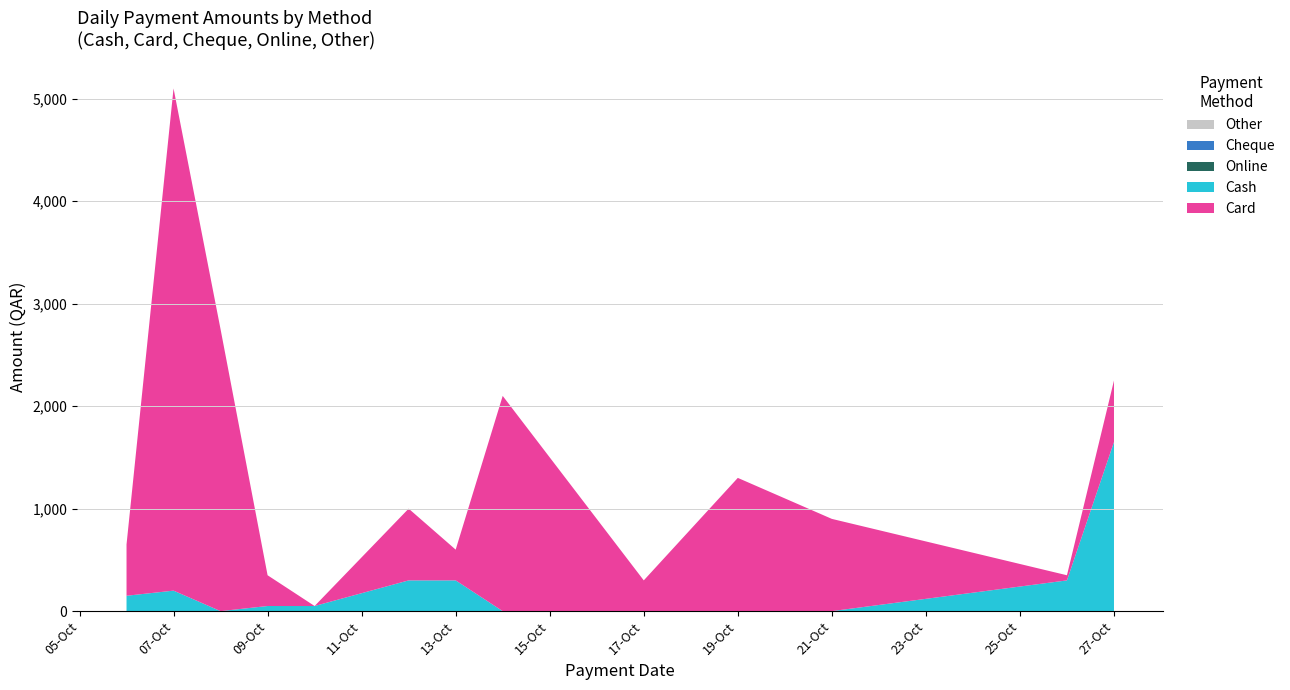

Reading left to right, list all the values displayed in this chart.

Cash: 150	200	0	50	50	300	300	0	0	0	0	300	1650
Card: 500	4900	2750	300	0	700	300	2100	300	1300	900	50	600
Cheque: 0	0	0	0	0	0	0	0	0	0	0	0	0
Online: 0	0	0	0	0	0	0	0	0	0	0	0	0
Other: 0	0	0	0	0	0	0	0	0	0	0	0	0